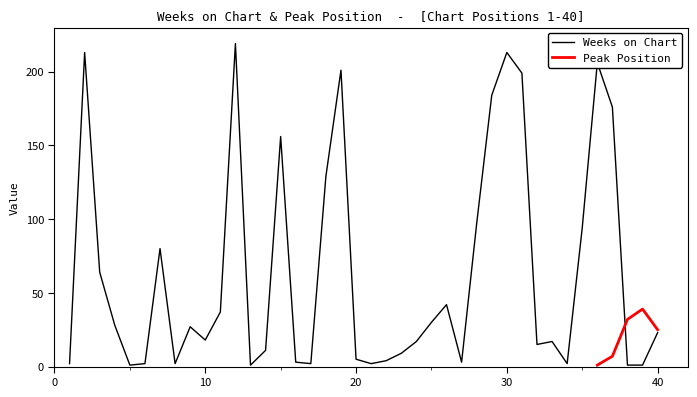

At which label is the value closest to 110?

28